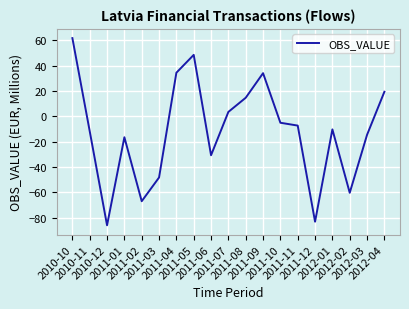

What is the difference between the maximum and minimum values?

147.8